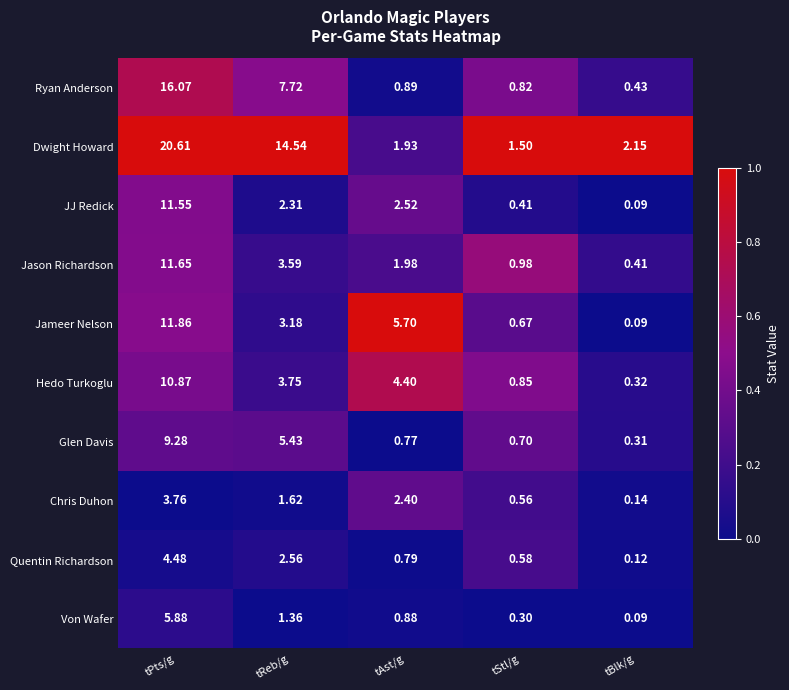

Which label corresponds to the smallest value in the chart?

tBlk/g